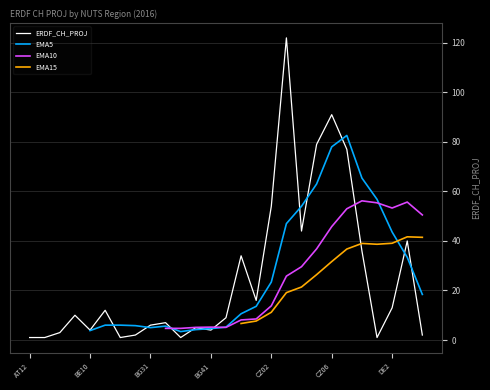

Does the chart display data point markers on the line(s)?

No